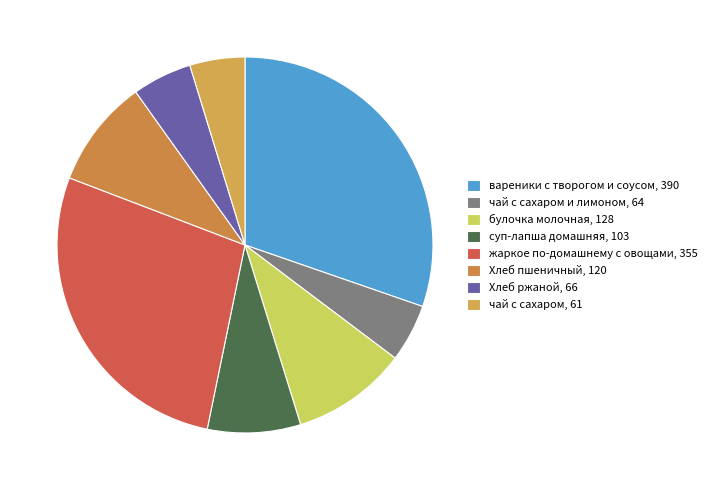

How many slices are in this pie chart?

8